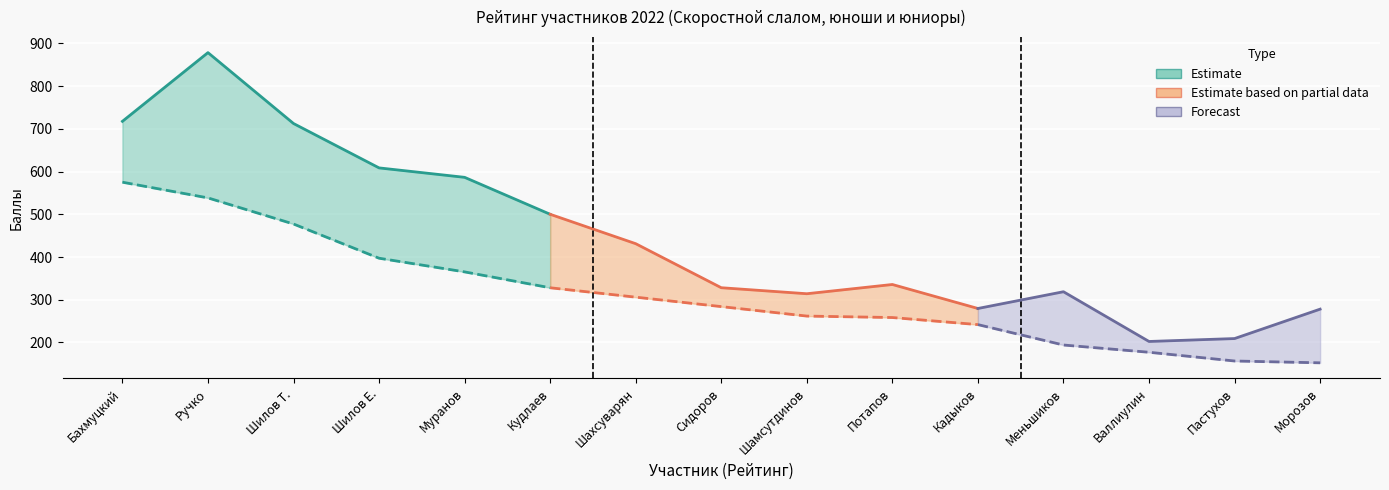

The value of Рейтинг at 11 is 14.5. True or false?

False